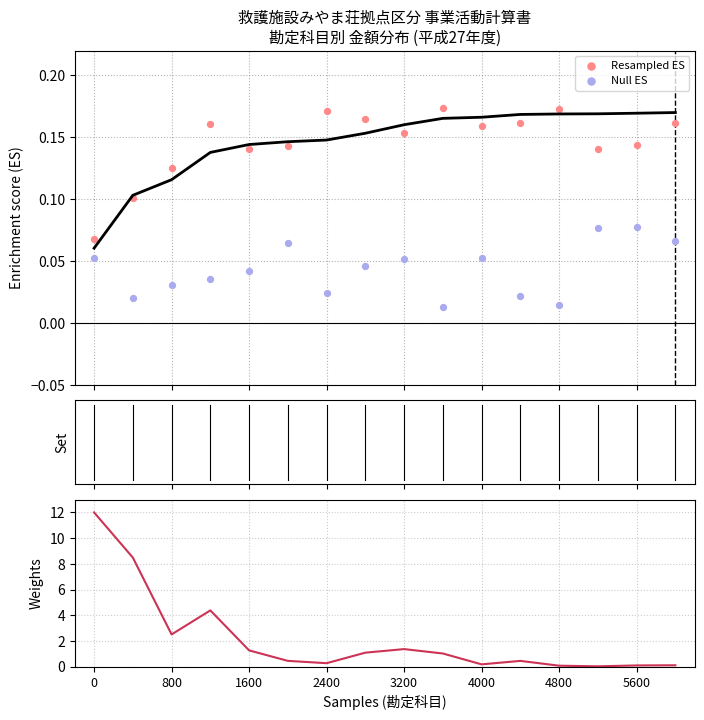

Is the value of Null ES at 14 greater than the value of Resampled ES at 15?

No